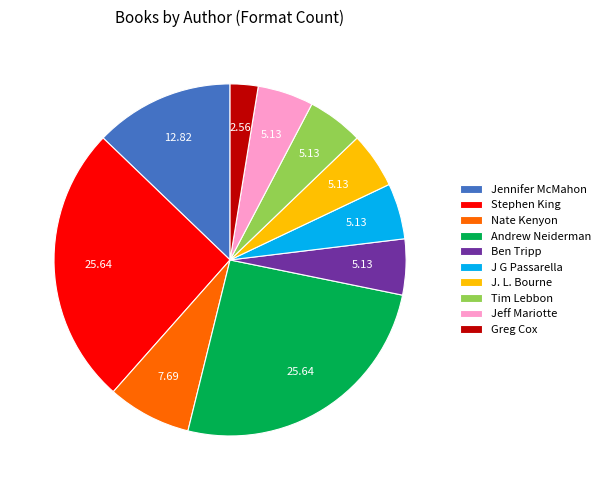

The Jennifer McMahon slice represents 13% of the pie. True or false?

True